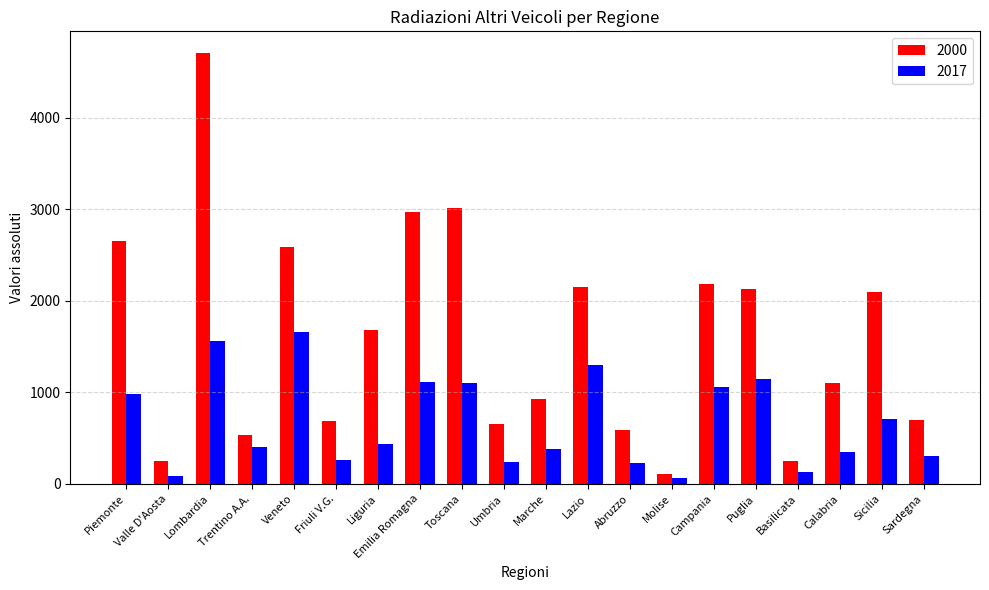

Does the chart contain any negative values?

No